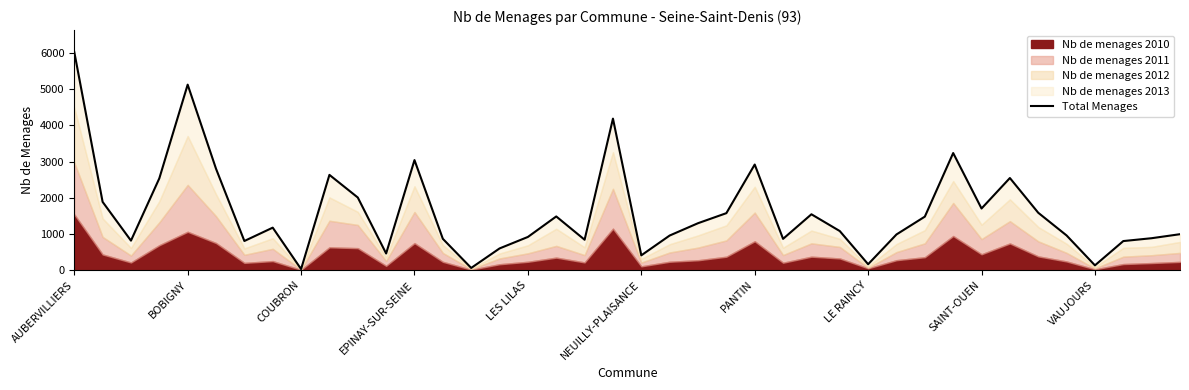

True or false: there are more than 1 points higher than both neighbors.

True